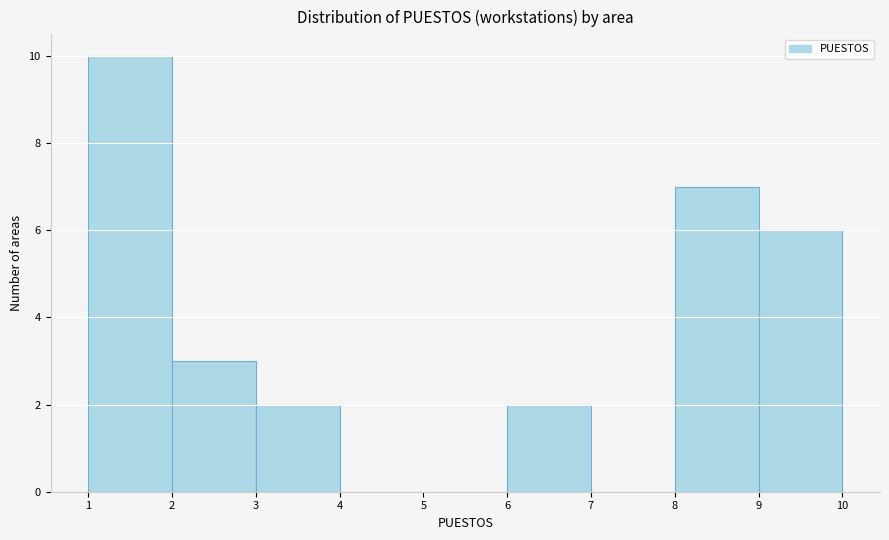

Reading left to right, transcribe this chart: for each bar, give the range it covers on the x-axis and its height. The values are not printed on the chart, so give them approximately, as read against the axis.

1 to 2: 10
2 to 3: 3
3 to 4: 2
4 to 5: 0
5 to 6: 0
6 to 7: 2
7 to 8: 0
8 to 9: 7
9 to 10: 6